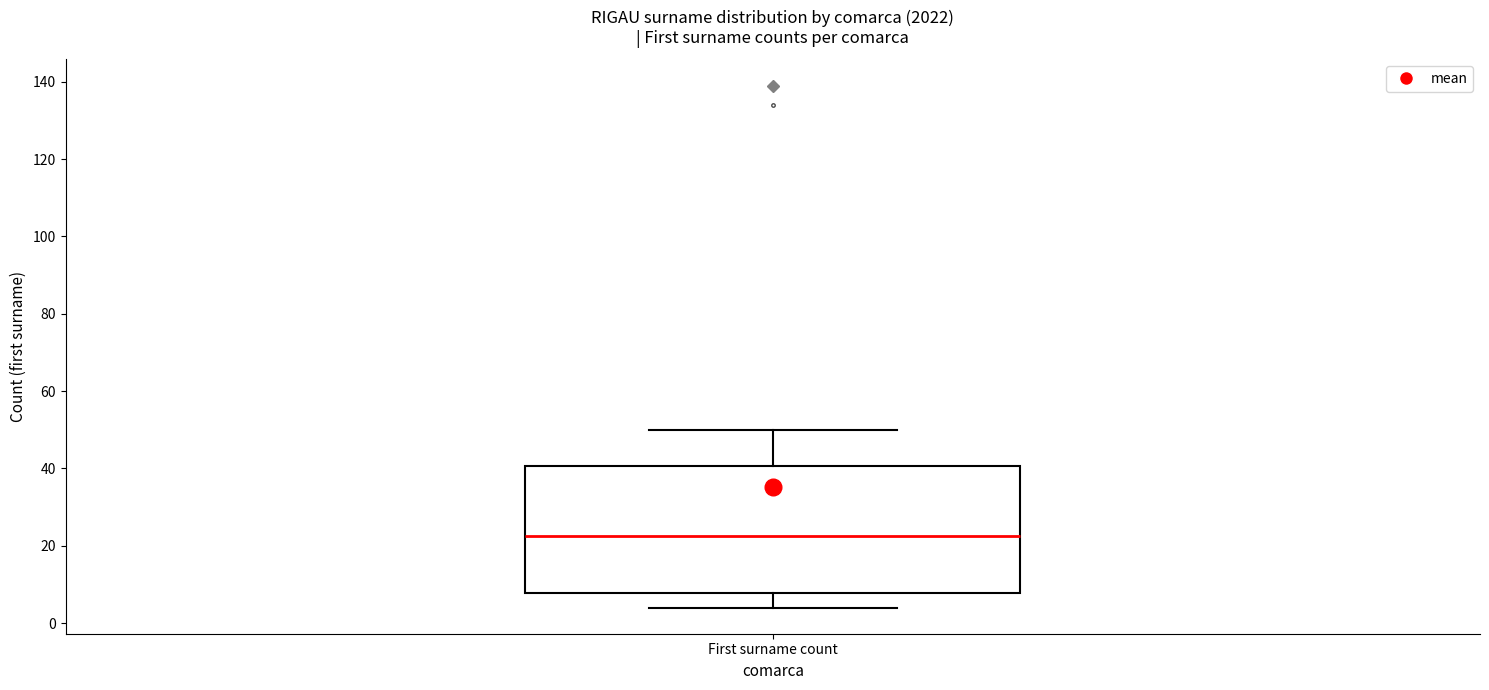

Transcribe this box plot: give where the median line is, the range the box spans, and where the two whiskers end, as read against the y-axis. The values are not printed on the chart, so give them approximately, as read against the axis.

median 22, box 8 to 40, whiskers 4 to 50